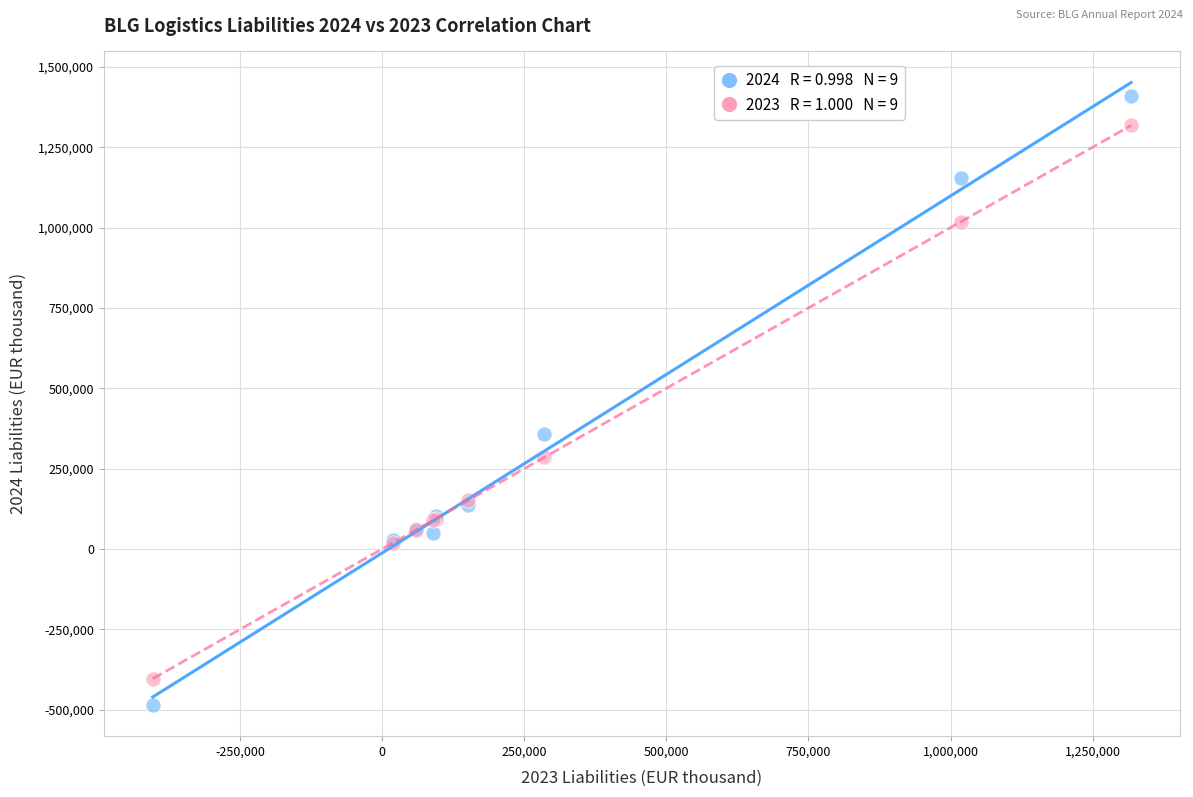

Across all series, what Y value is closest to 461518?

356657